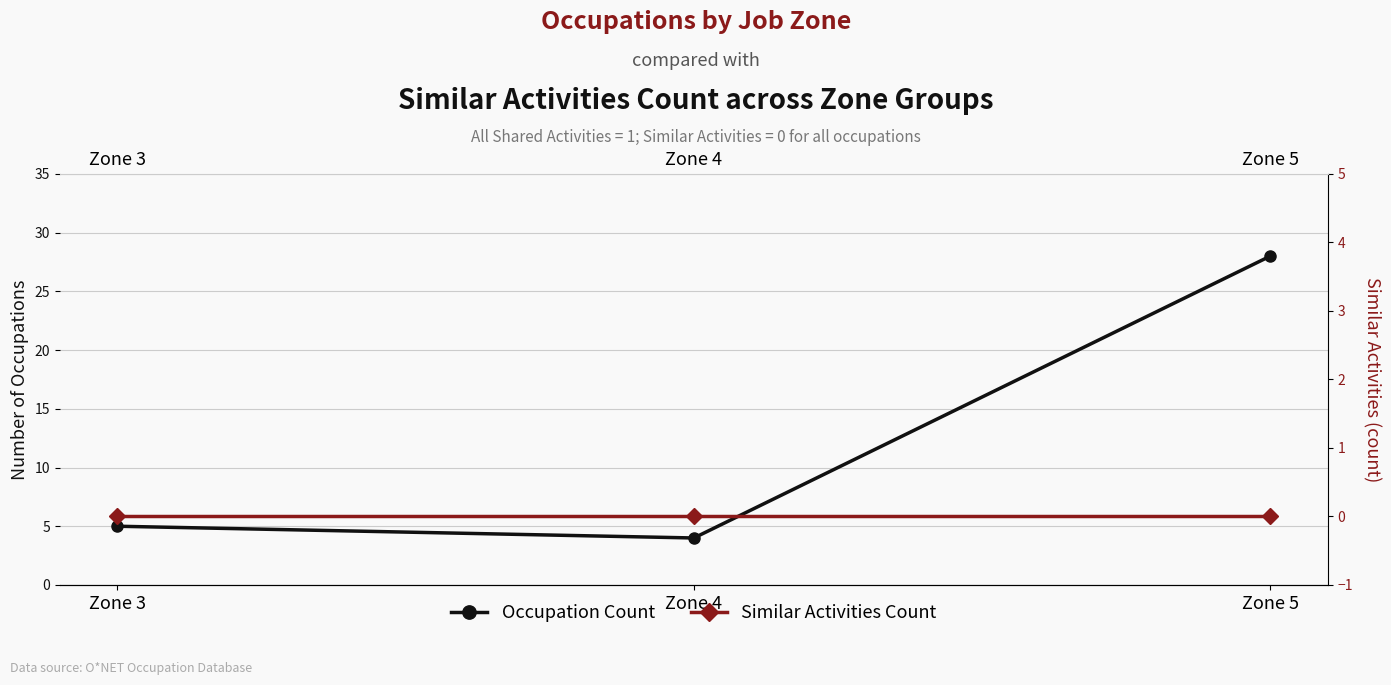

The Occupation Count series shows 4 at Zone 4. True or false?

True